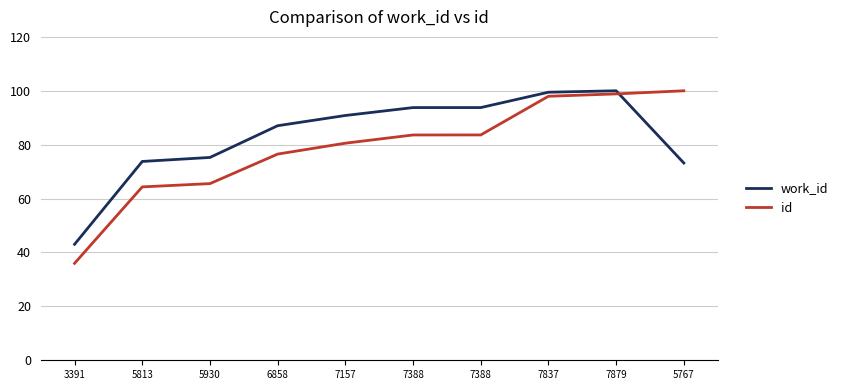

How many lines are shown in the chart?

2